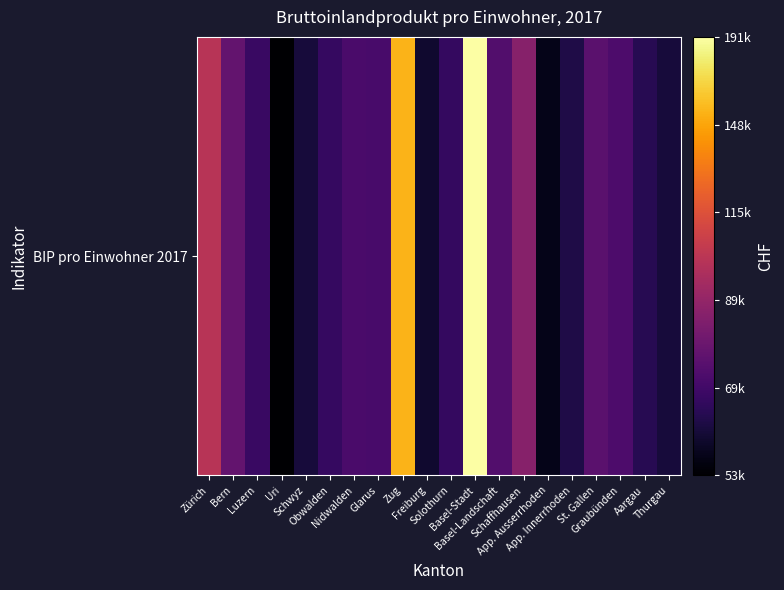

List the labels in order of value, largest first.

Basel-Stadt, Zug, Zürich, Schaffhausen, Bern, St. Gallen, Basel-Landschaft, Graubünden, Nidwalden, Glarus, Luzern, Obwalden, Solothurn, Aargau, App. Innerrhoden, Schwyz, Thurgau, Freiburg, App. Ausserrhoden, Uri